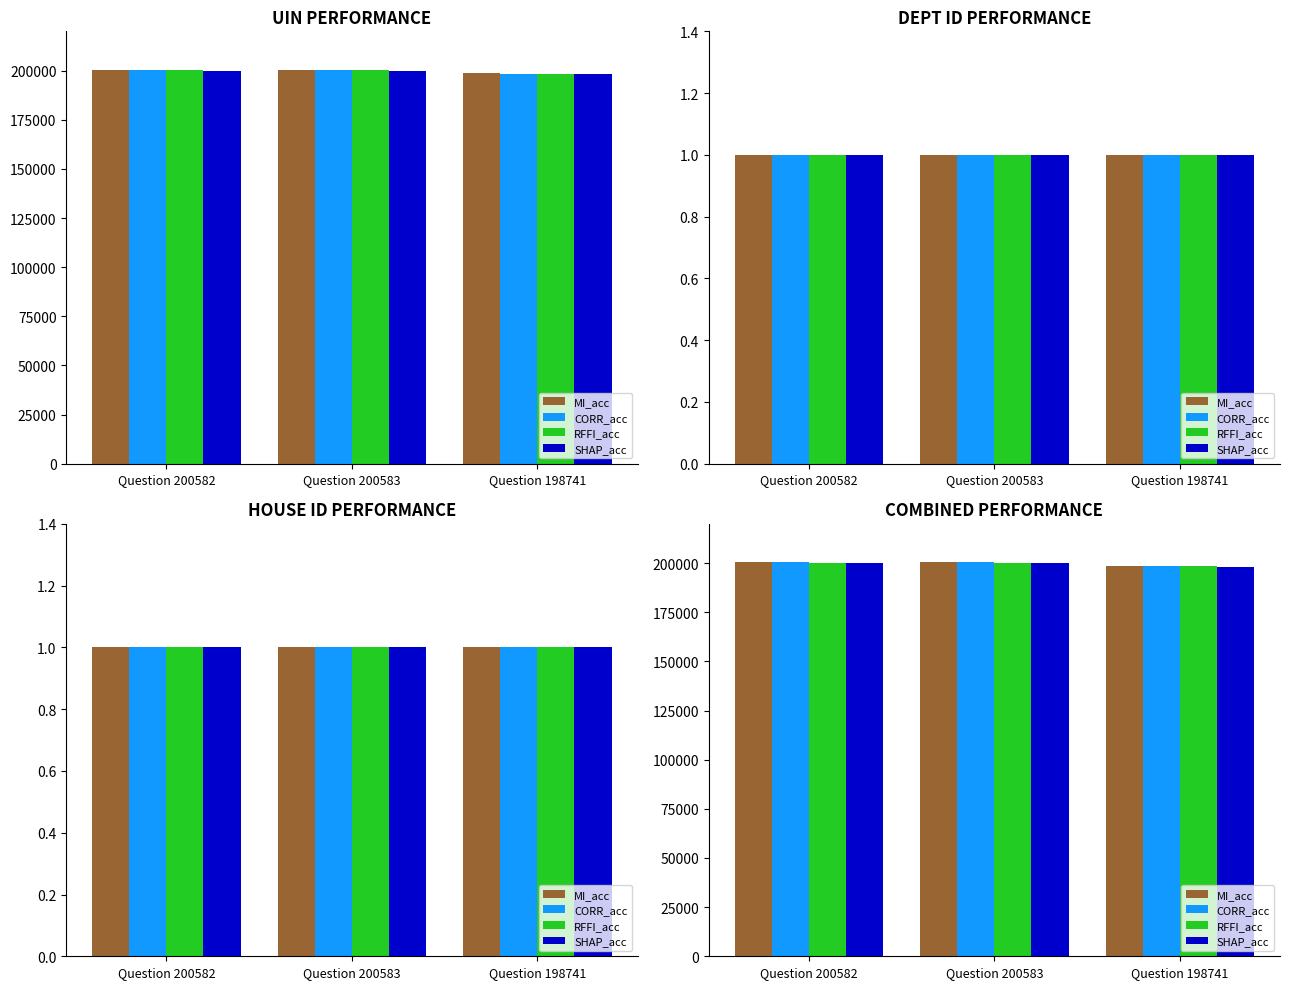

What position from the right is Question 198741?

1